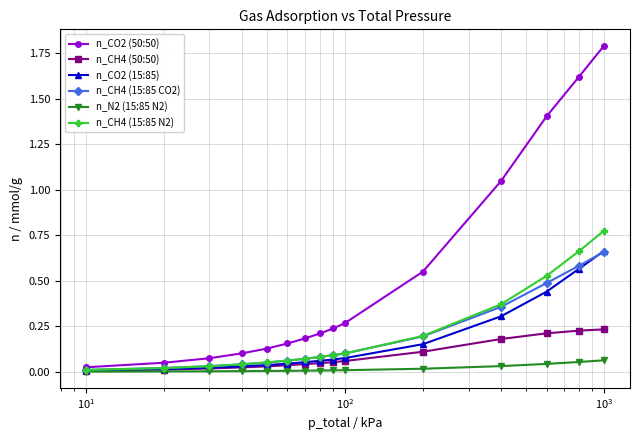

Which series has the largest total across all categories?

n_CO2 (50:50)